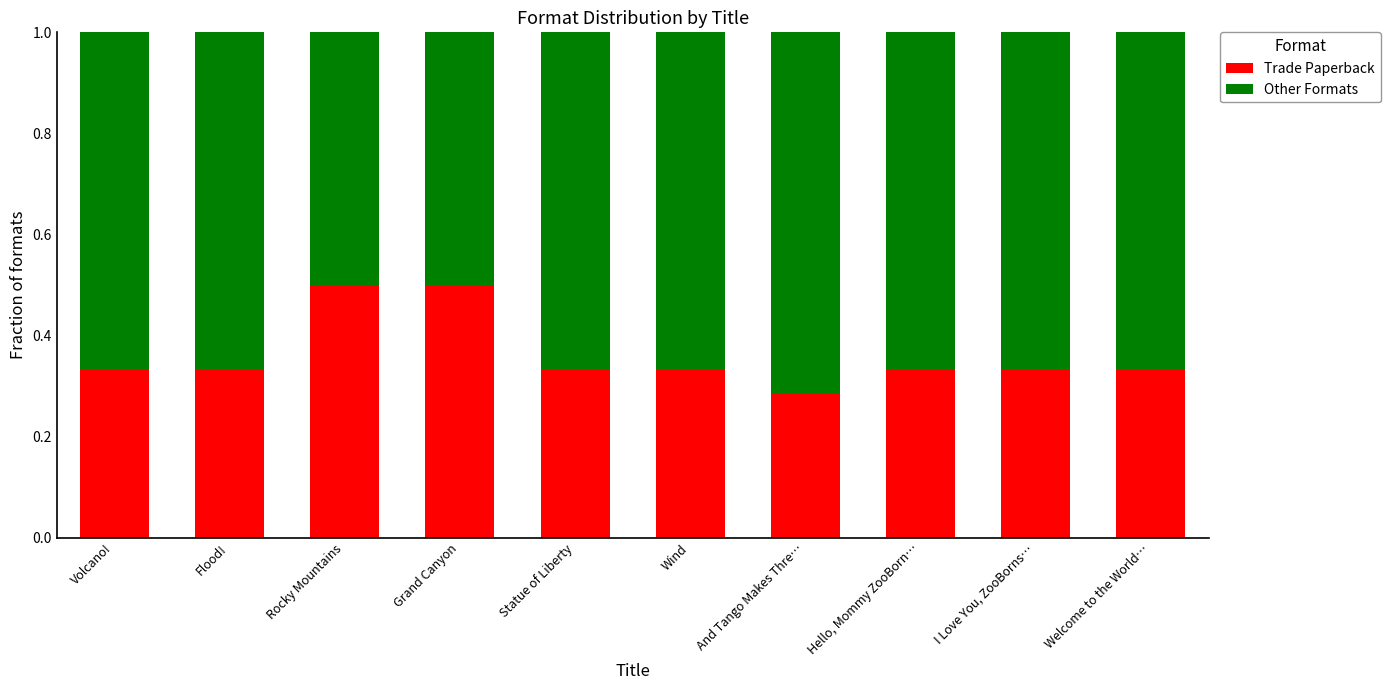

What is the total value across all series at Flood!?

1.0